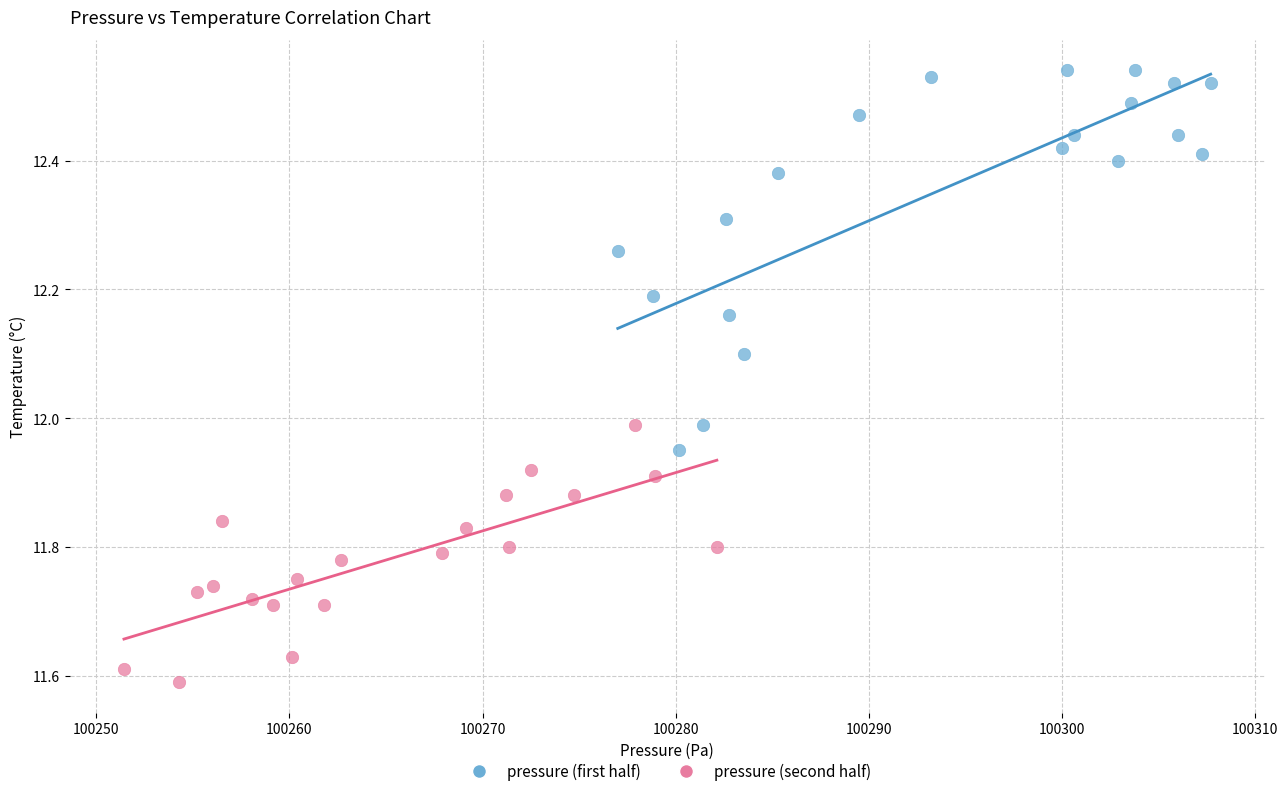

Which series has the largest Y range (max minus min)?

pressure (first half)